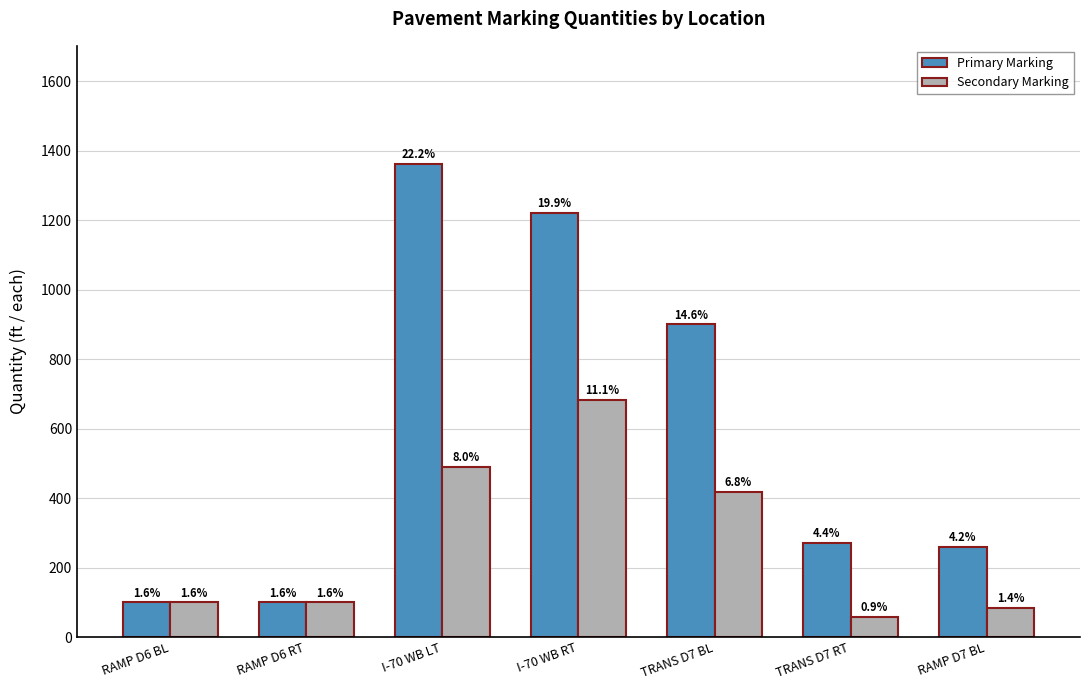

Does the chart contain stacked bars?

No